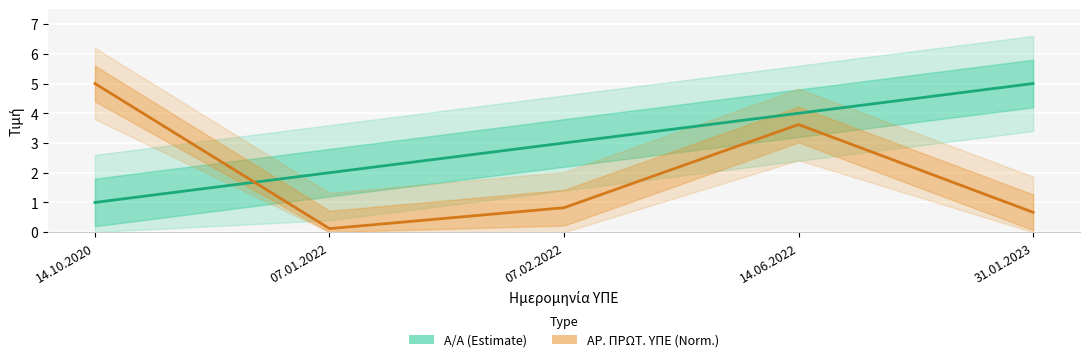

At which category does ΑΡ. ΠΡΩΤ. ΥΠΕ (Norm.) reach its first local peak?

14.06.2022